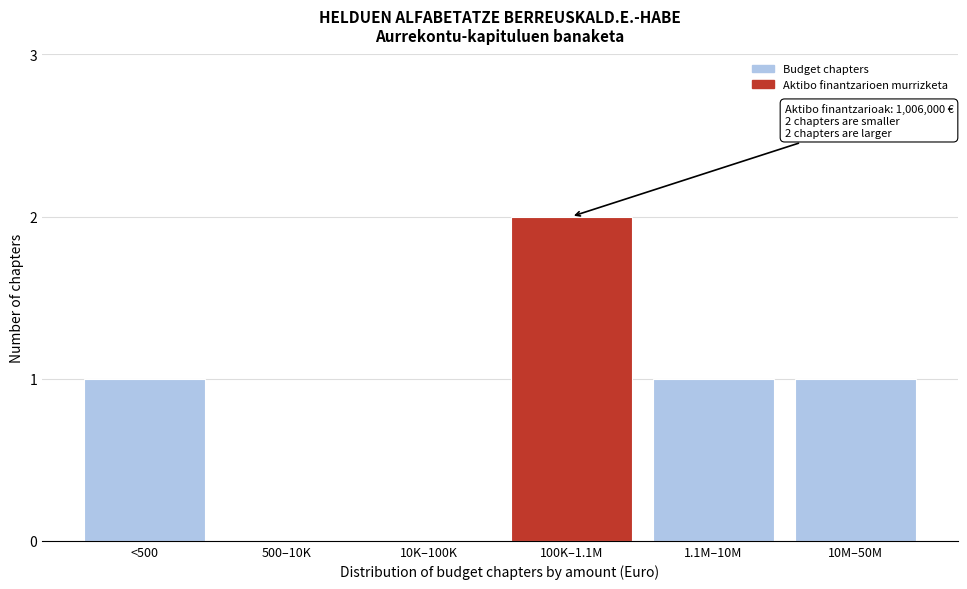

Reading left to right, what are all the values shown in this chart?

<500=1	500–10K=0	10K–100K=0	100K–1.1M=2	1.1M–10M=1	10M–50M=1